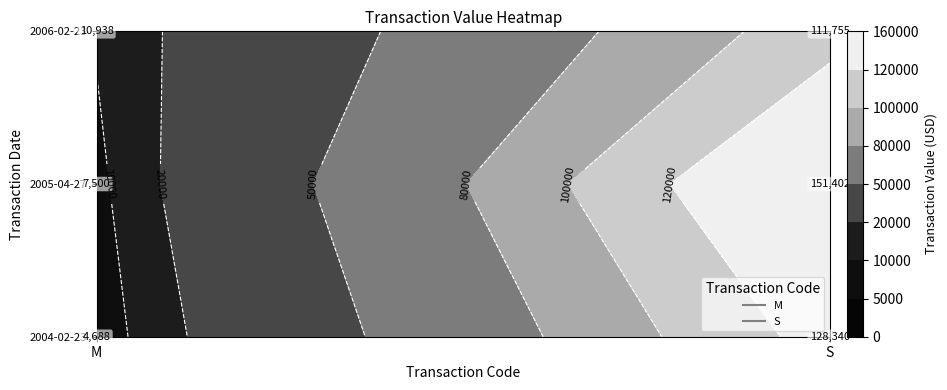

How many values in the S series are below 128340?

1